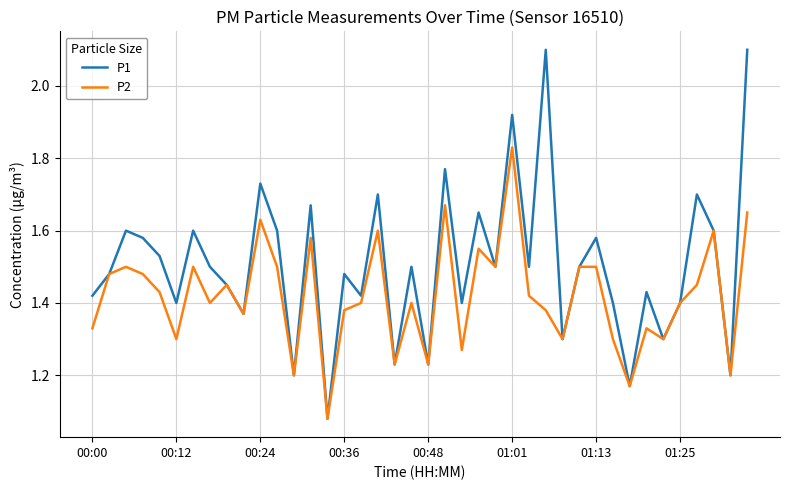

Is this an area chart (filled region under the line)?

No